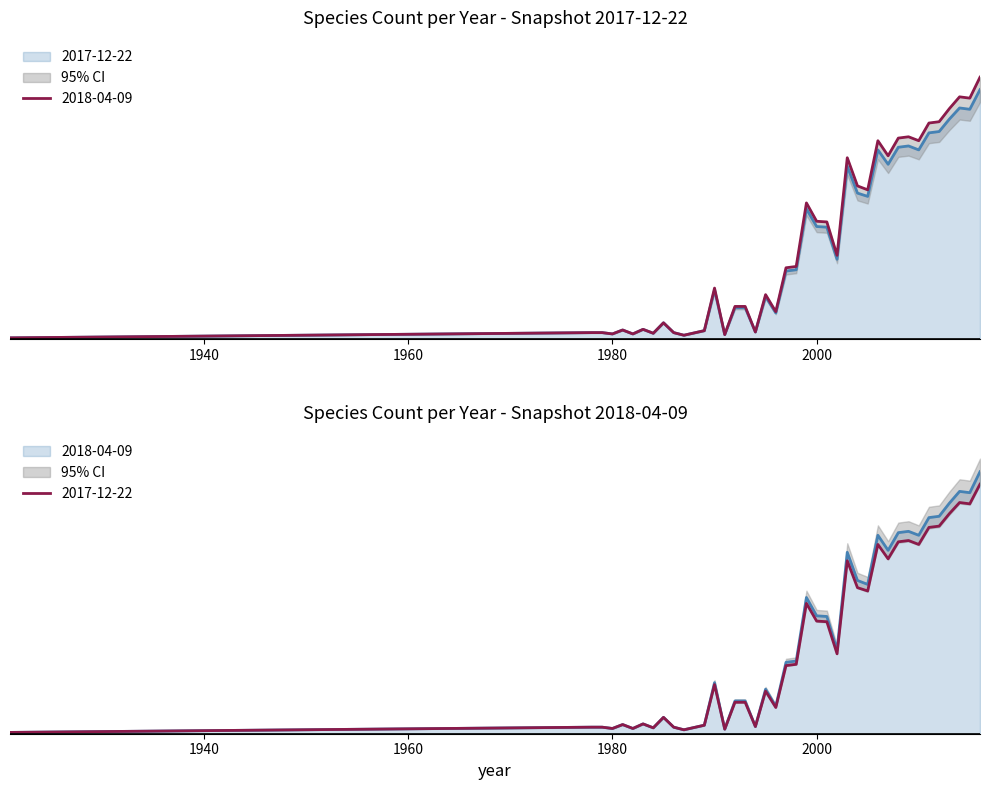

Which label corresponds to the smallest value in the chart?

1921